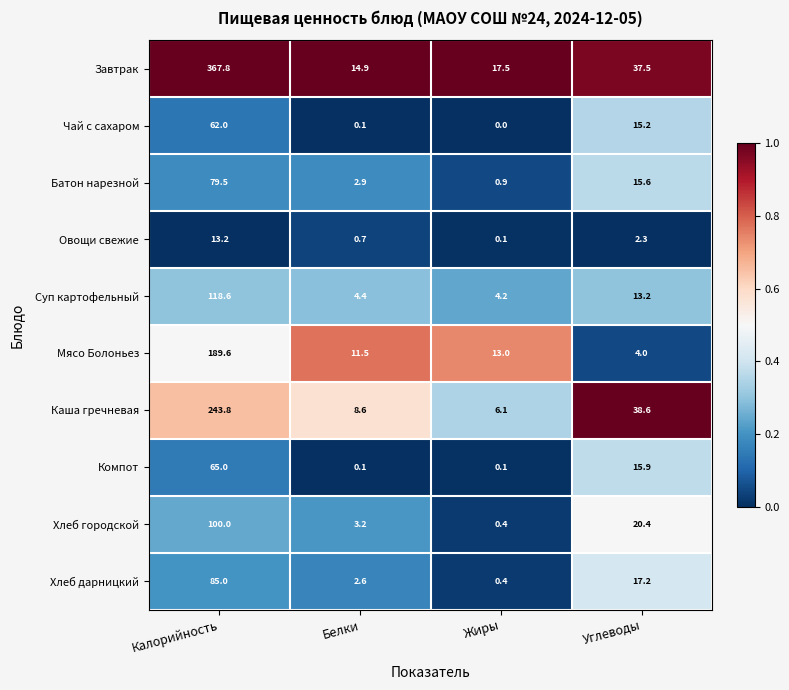

The value of Хлеб дарницкий at Белки is 2.6. True or false?

True